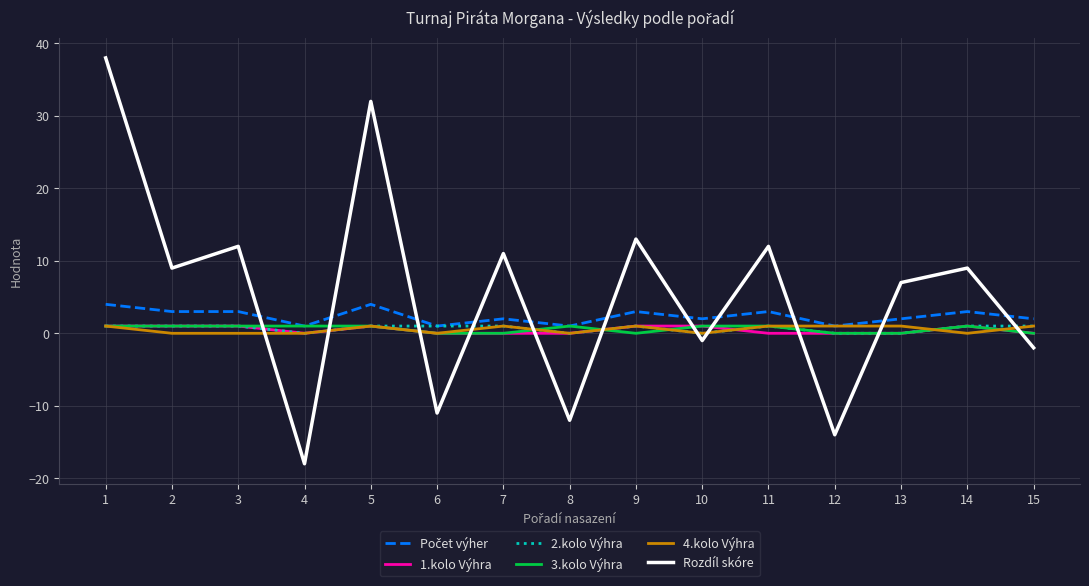

Which series changed the most between 2 and 15?

Rozdíl skóre